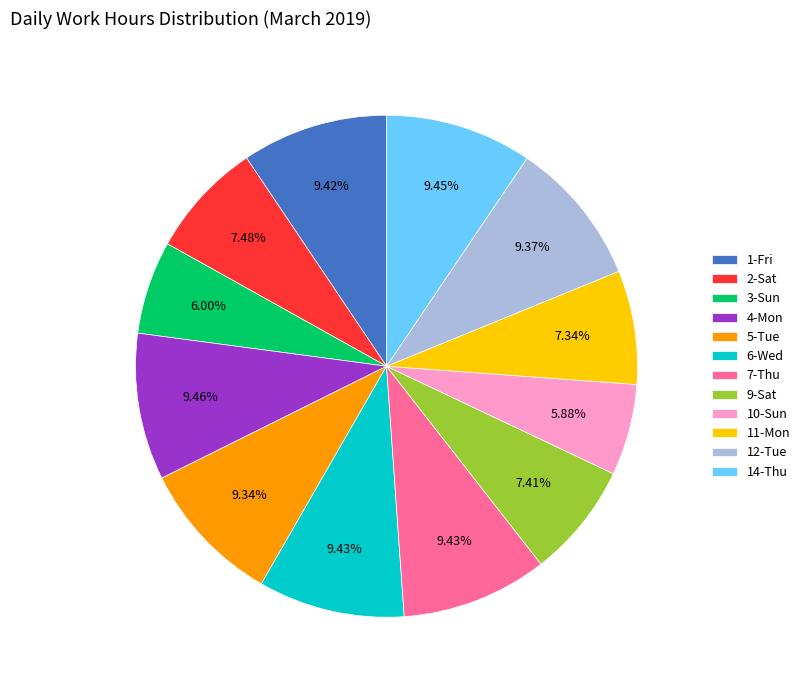

Approximately how many times larger is the value at 12-Tue compared to 7-Thu?

1.0